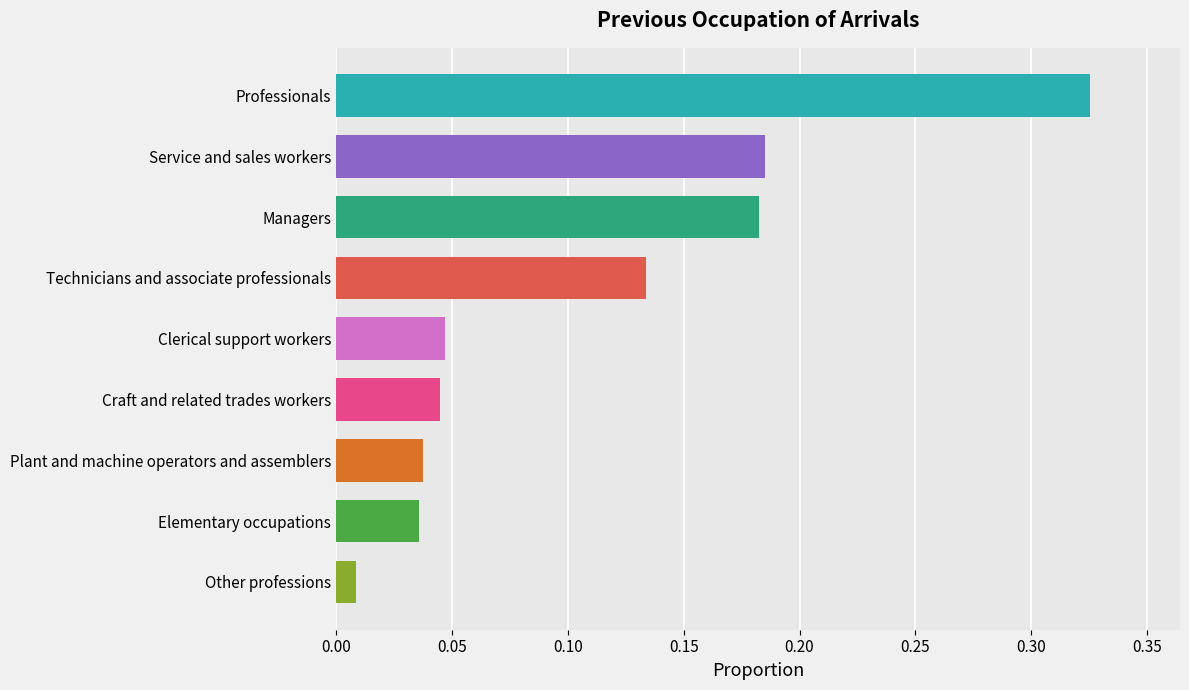

Is it true that the value at Professionals is 0.1?

False